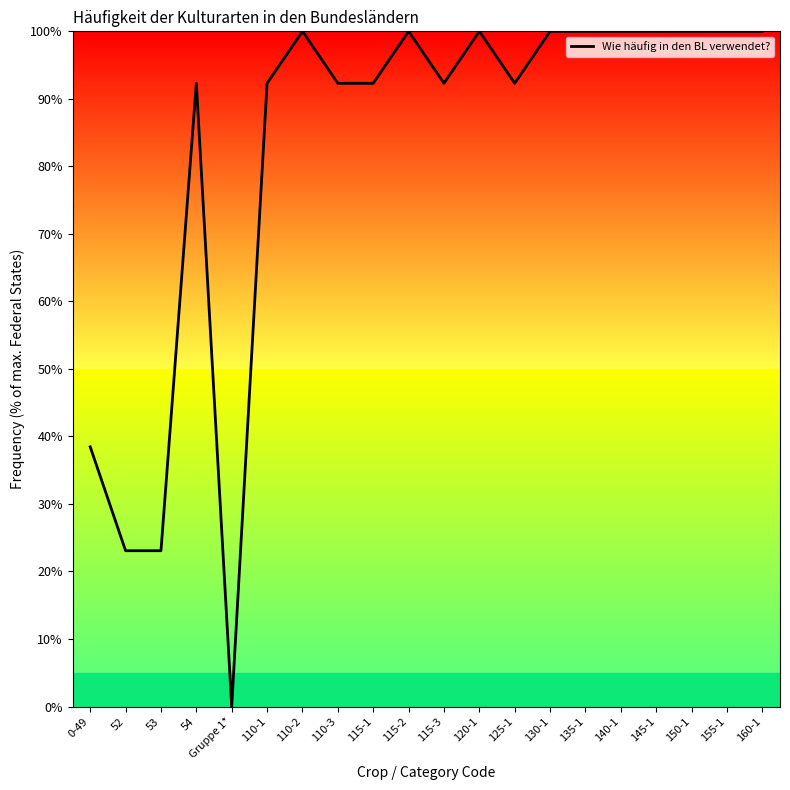

Is this an area chart (filled region under the line)?

No